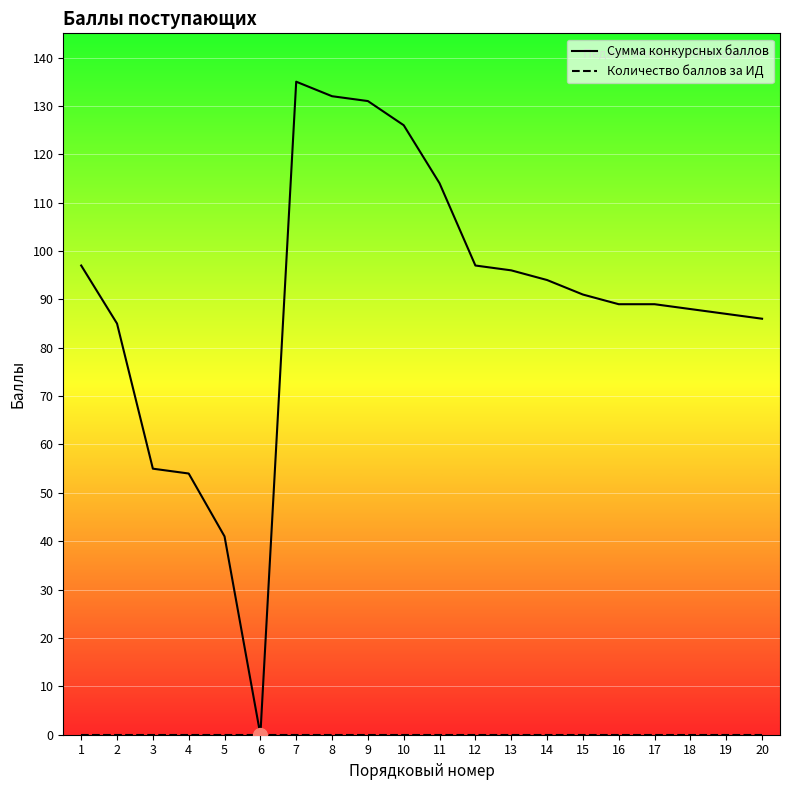

Count the number of categories in the chart.

20